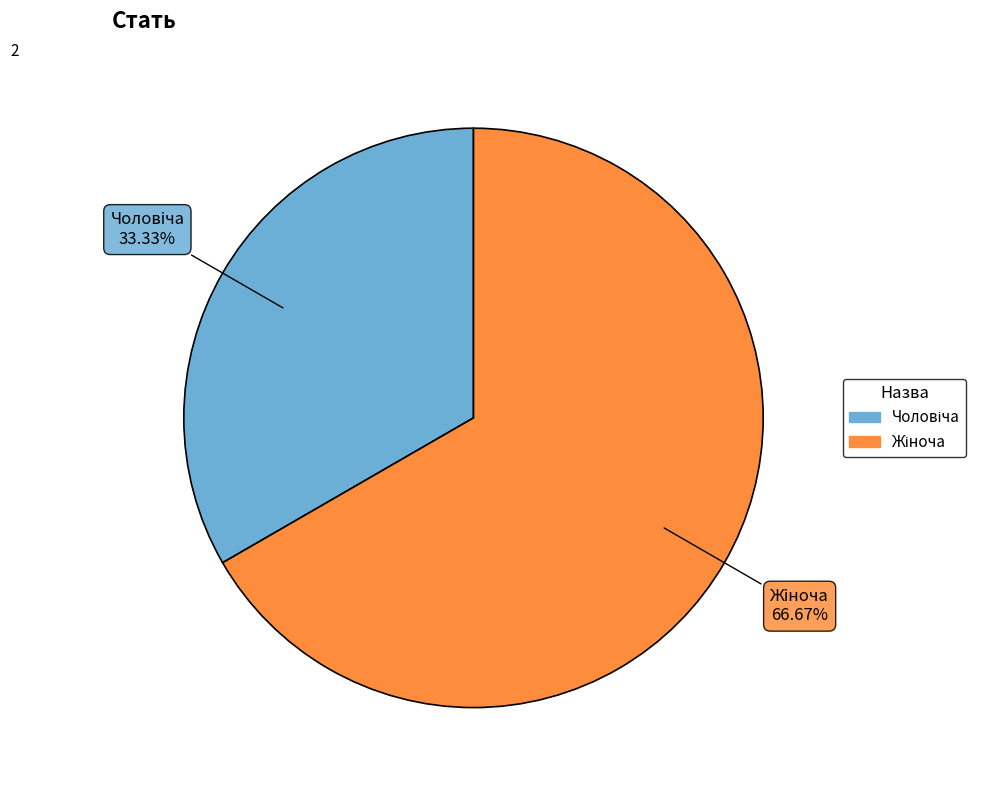

Does any single category account for the majority?

Yes